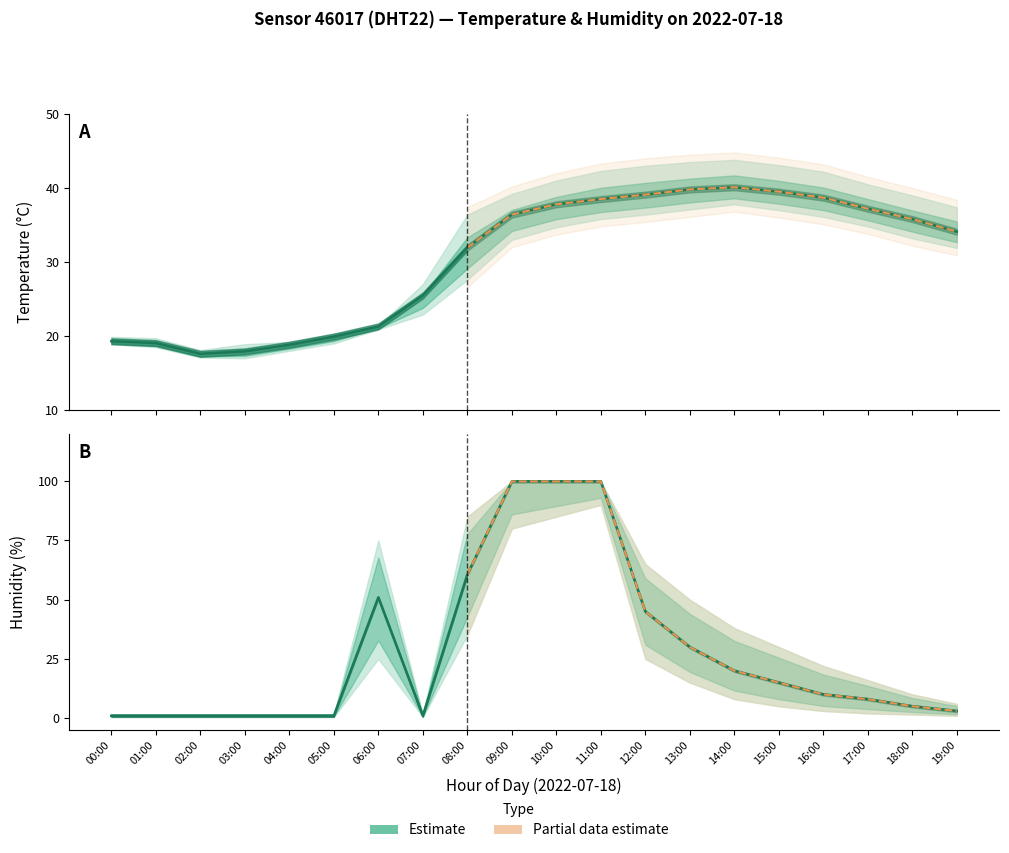

What is the label of the 11th point from the left?

18:00